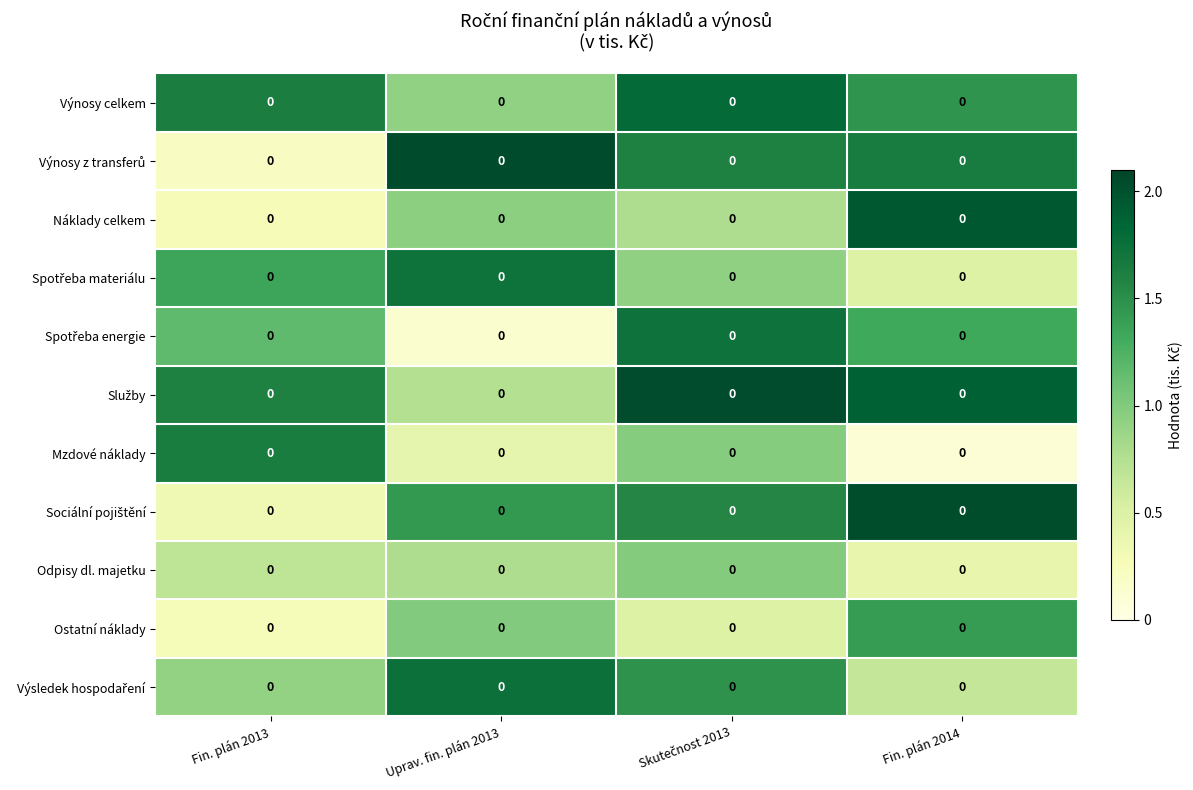

How many values in the Služby series are below 1?

1